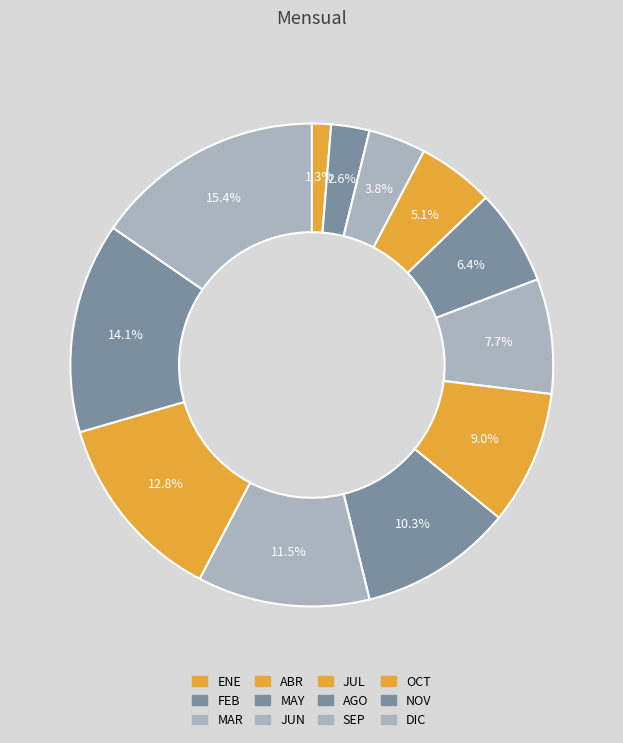

Is there any slice that represents more than half of the pie?

No